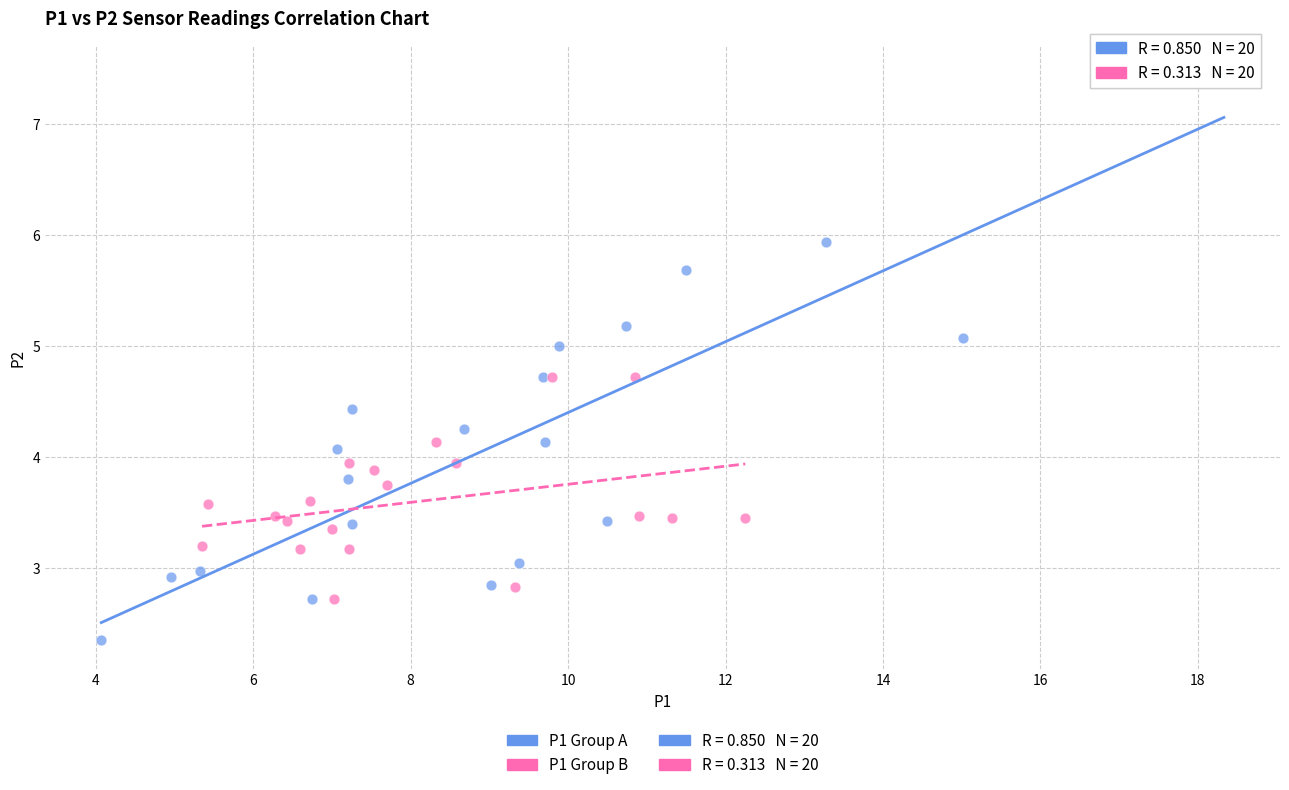

Which series reaches the minimum Y coordinate?

P1 Group A